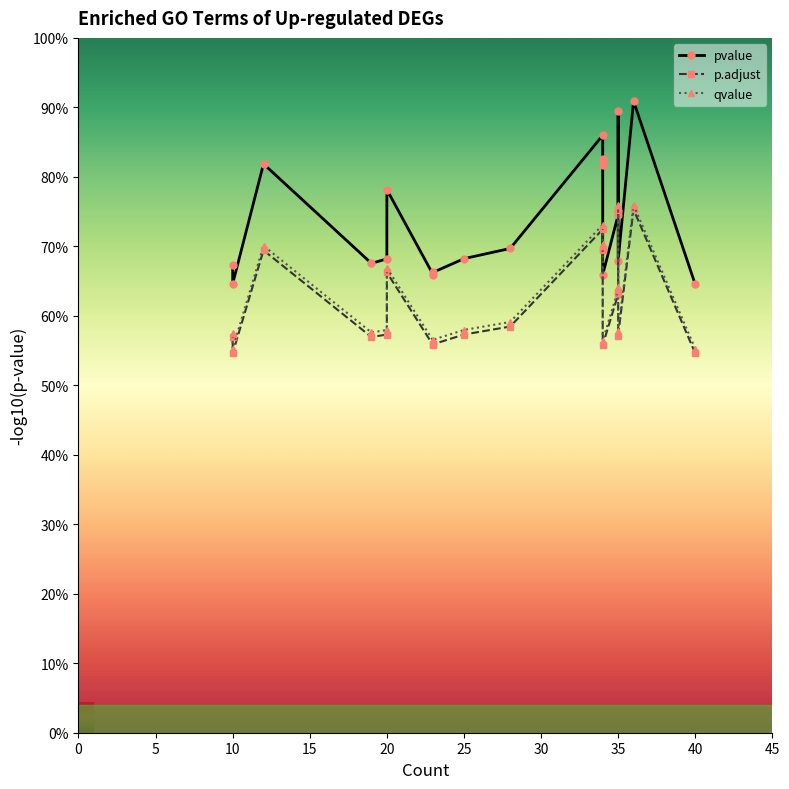

True or false: pvalue and qvalue cross at least once.

False